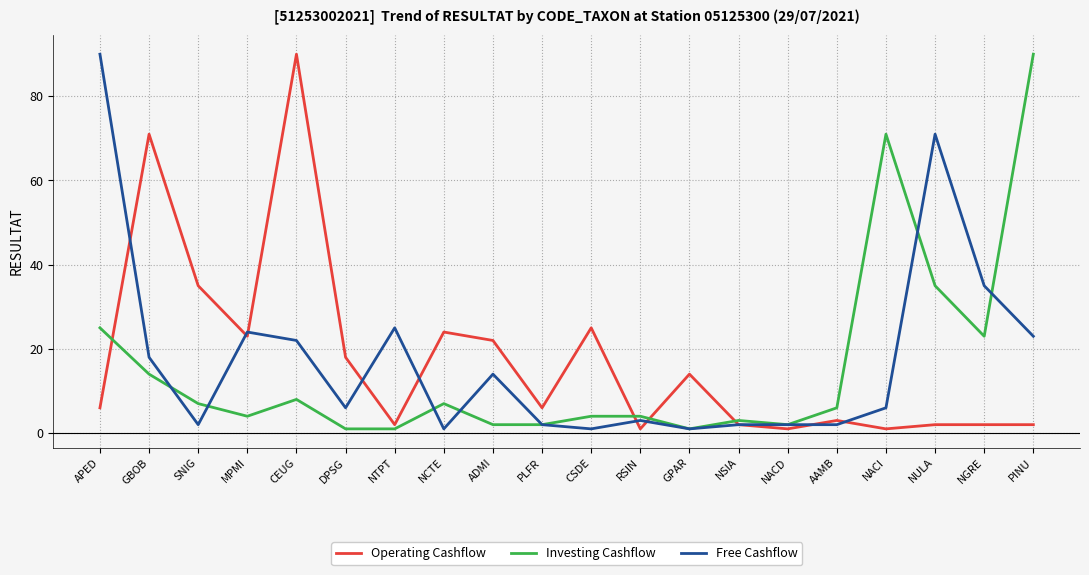

What is the greatest value displayed?

90